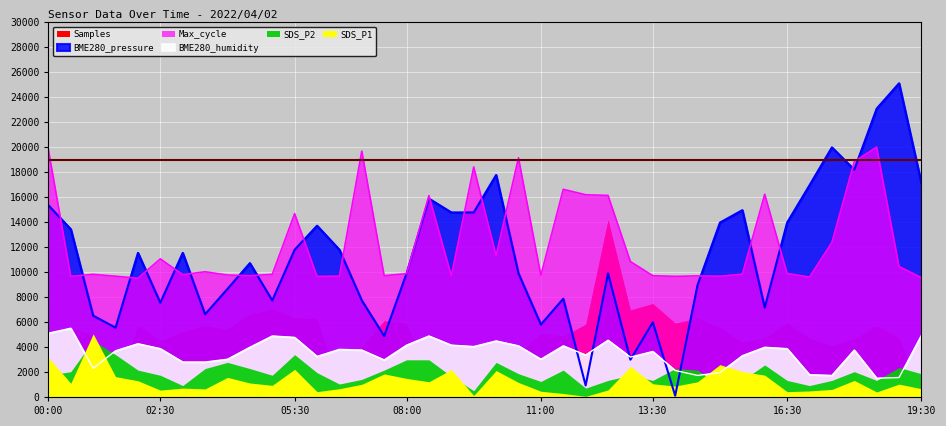

At how many categories does at least one series exceed 20716?

2